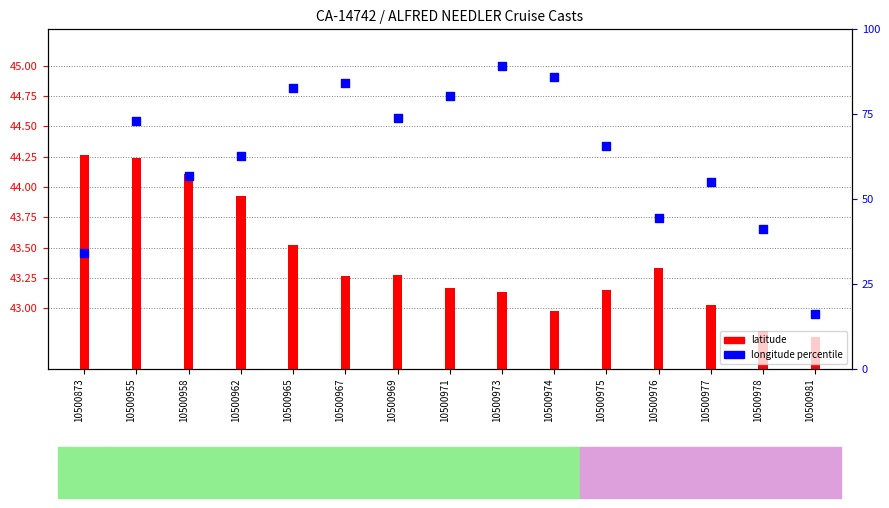

Which series has the widest spread of Y values?

longitude percentile